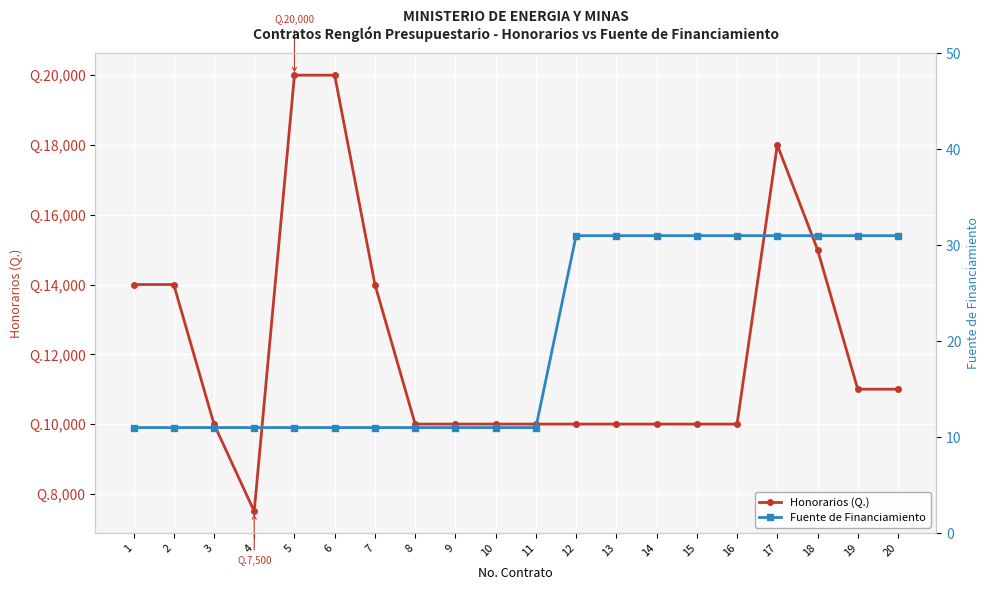

What is the difference between the maximum and minimum values in the Honorarios (Q.) series?

12500